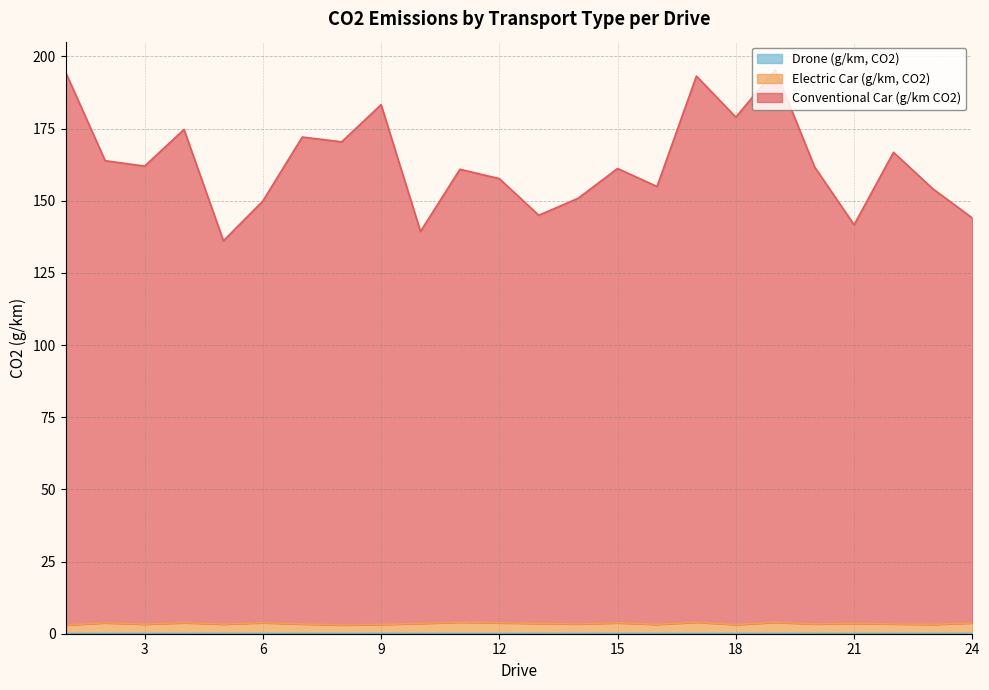

True or false: Conventional Car (g/km CO2) and Electric Car (g/km, CO2) cross at least once.

False